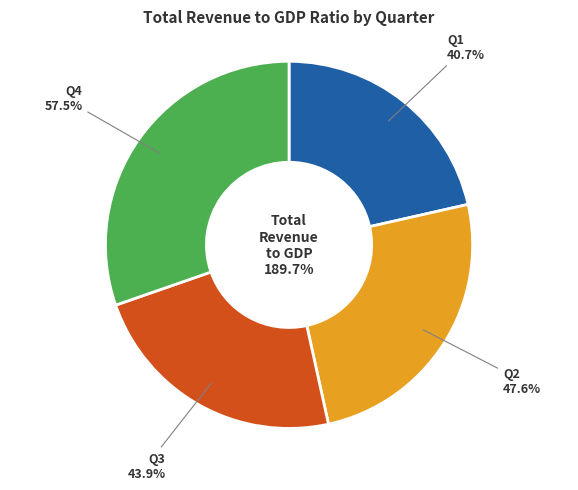

Combined, do Q1 and Q3 account for over 50%?

No